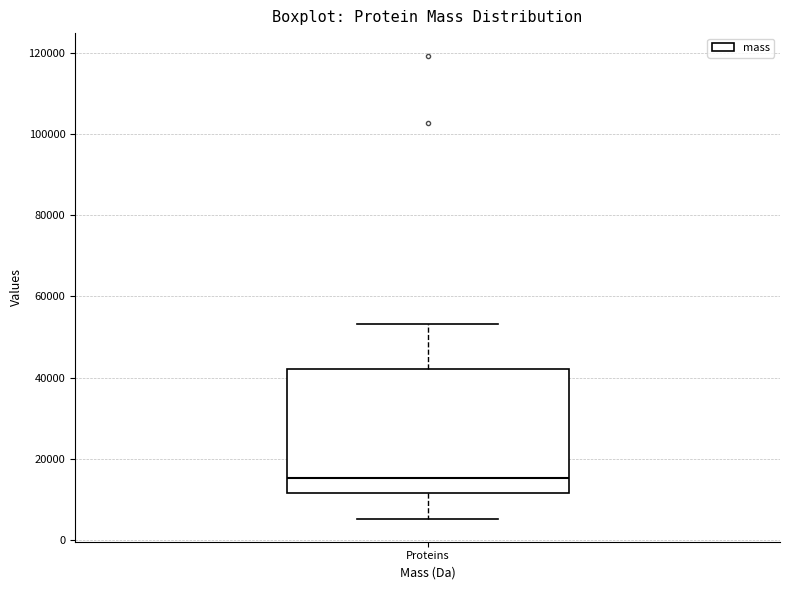

Where does the upper whisker of the box for Proteins end on the y-axis? The values are not printed on the chart, so give them approximately, as read against the axis.

54000